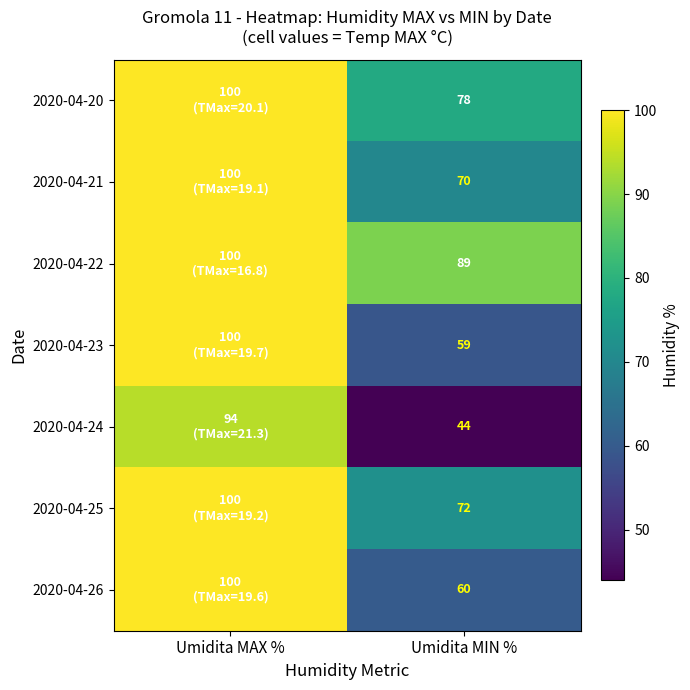

What is the total value across all series at Umidita MIN %?

472